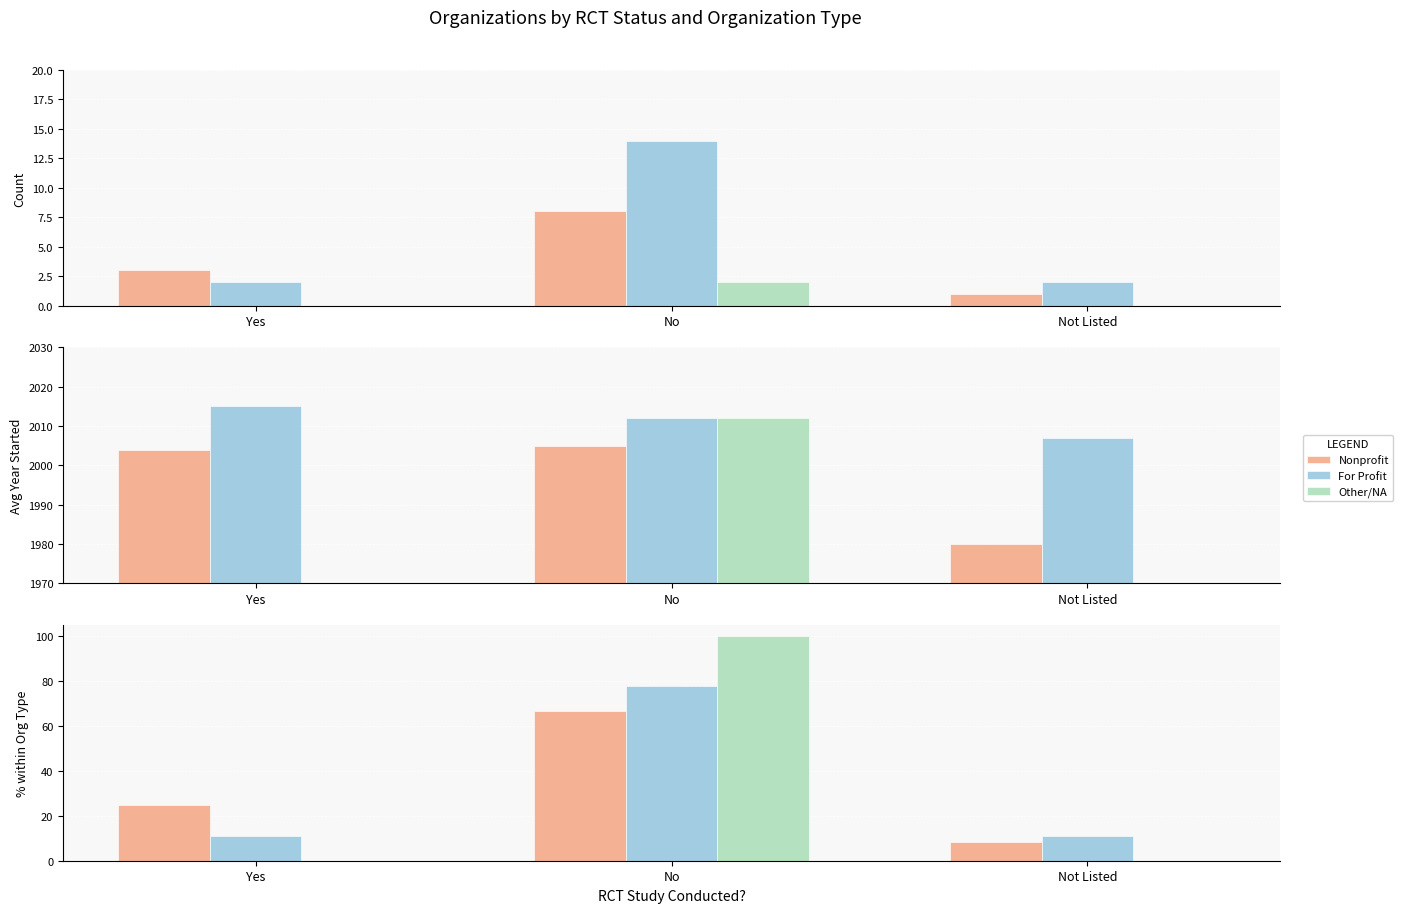

What is the sum of the For Profit values at Not Listed and Yes?

22.2